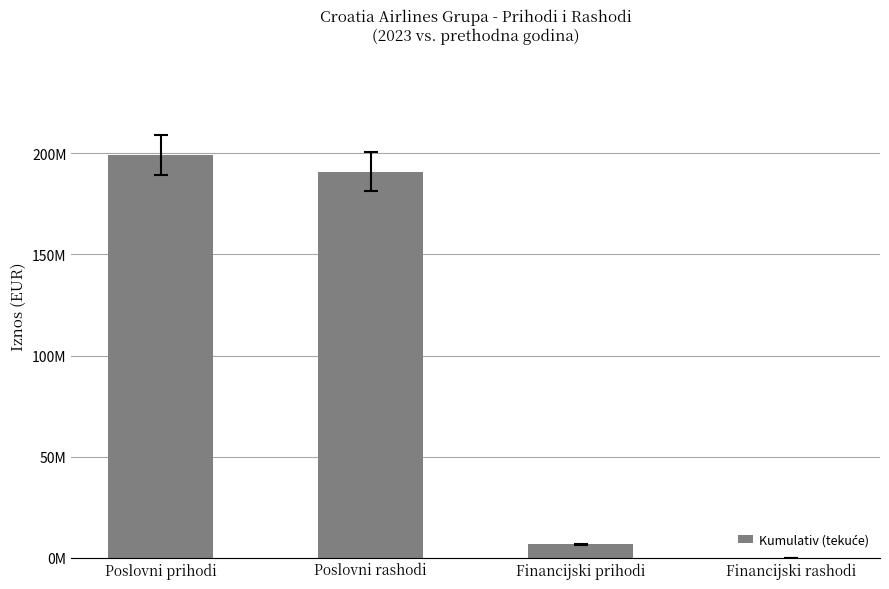

List the labels in order of value, largest first.

Poslovni prihodi, Poslovni rashodi, Financijski prihodi, Financijski rashodi